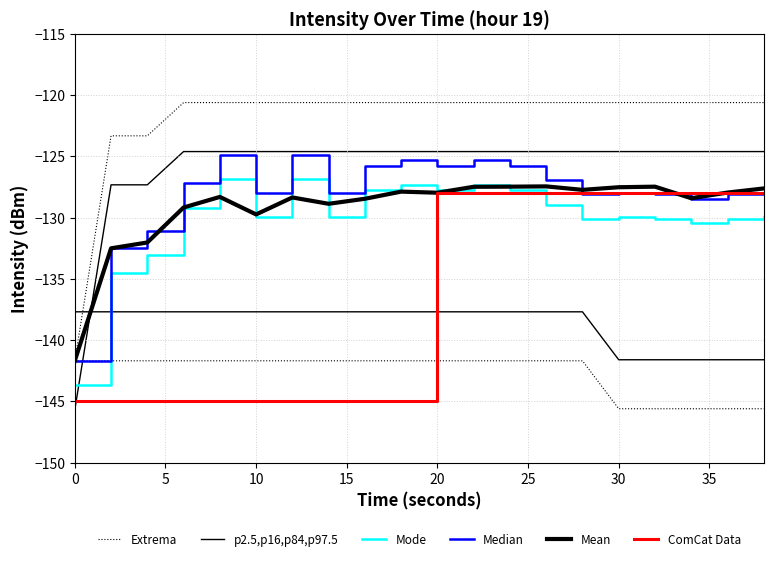

How many intersections are there between Mean and Mode?

6